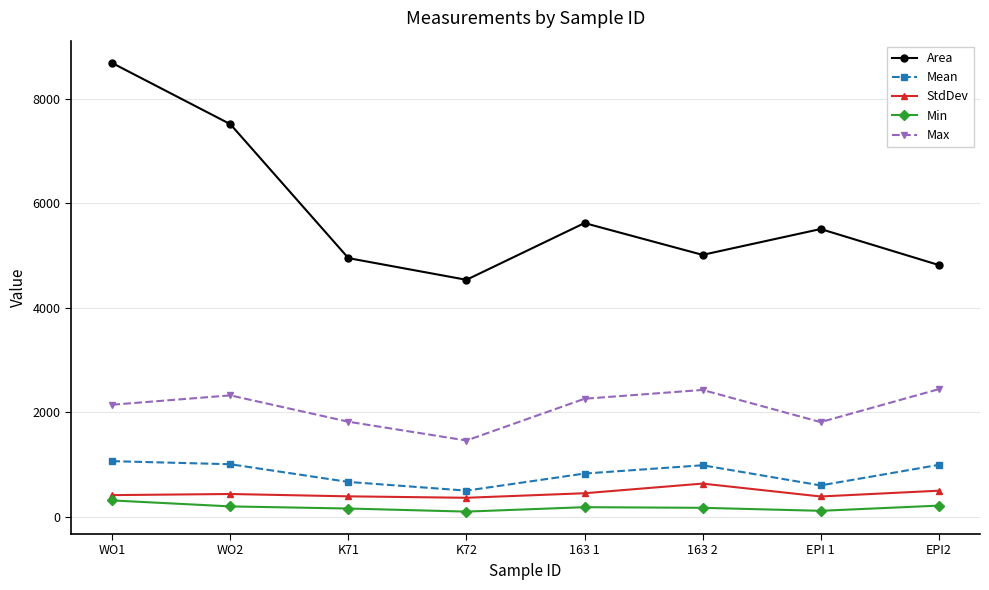

What is the smallest value displayed?

95.7